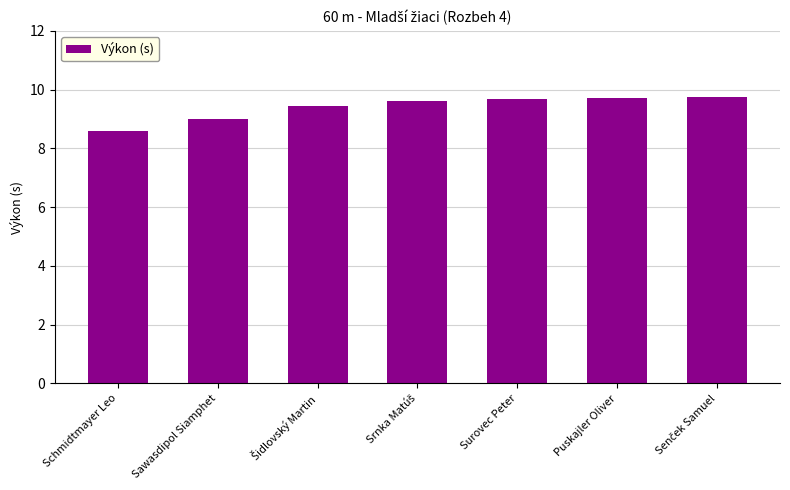

Which has a higher value, Puskajler Oliver or Sawasdipol Siamphet?

Puskajler Oliver